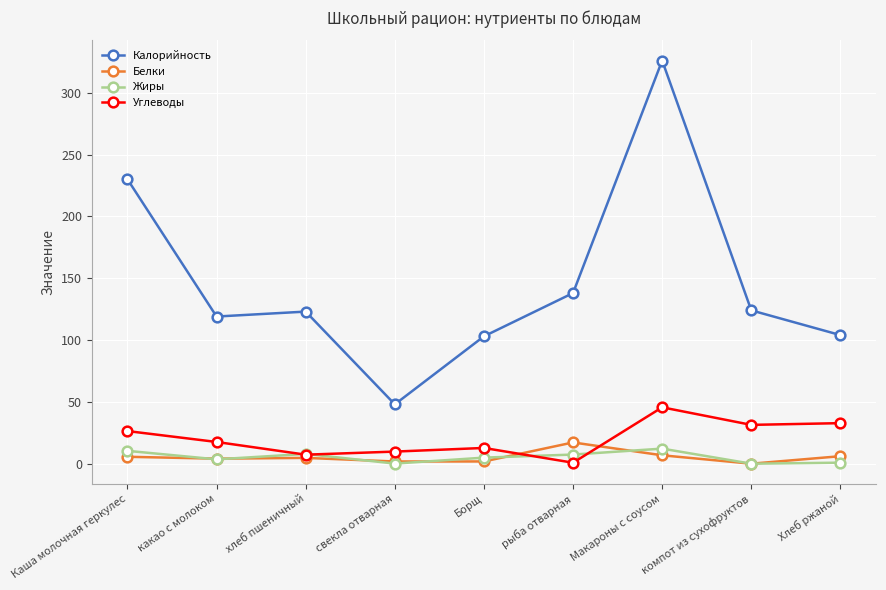

True or false: Калорийность and Жиры cross at least once.

False